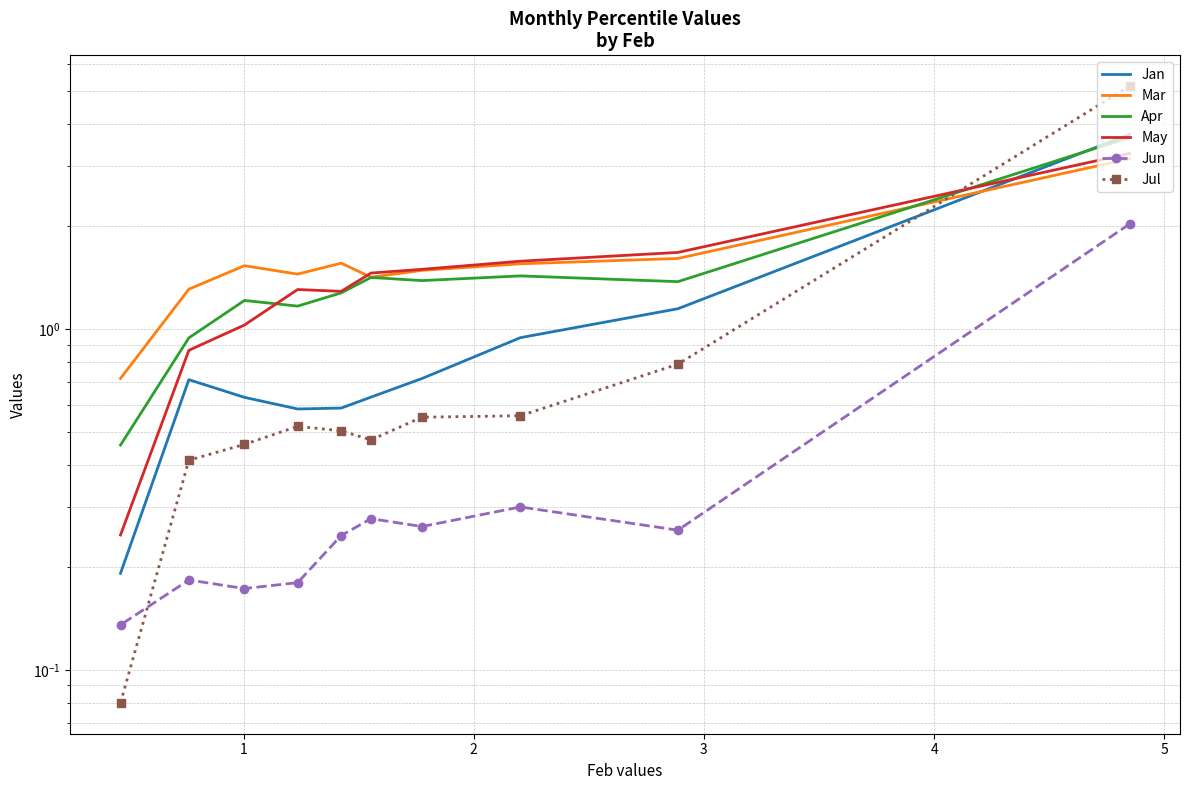

Does the chart have visible grid lines?

Yes